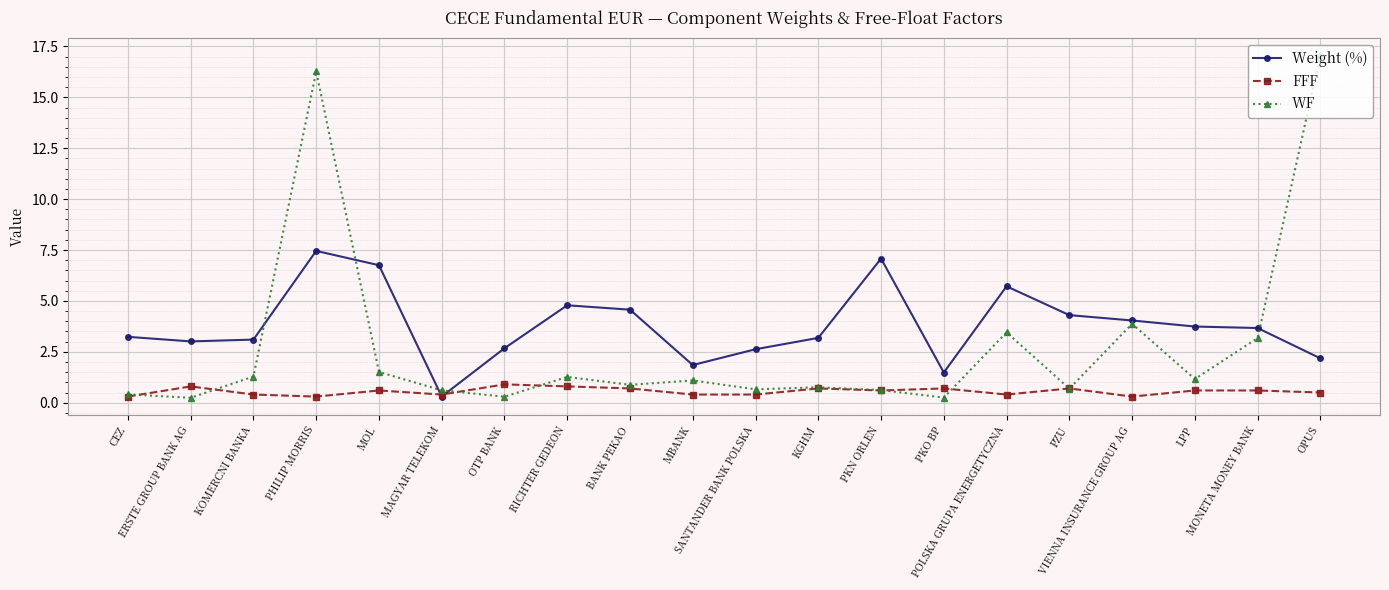

Between ERSTE GROUP BANK AG and OPUS, which series saw the biggest shift?

WF